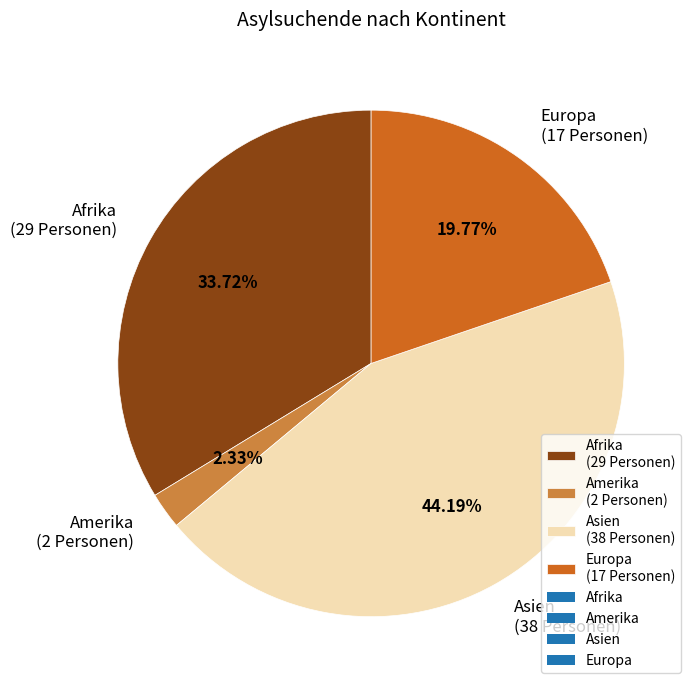

What percentage is the Asien slice, to the nearest percent?

44%